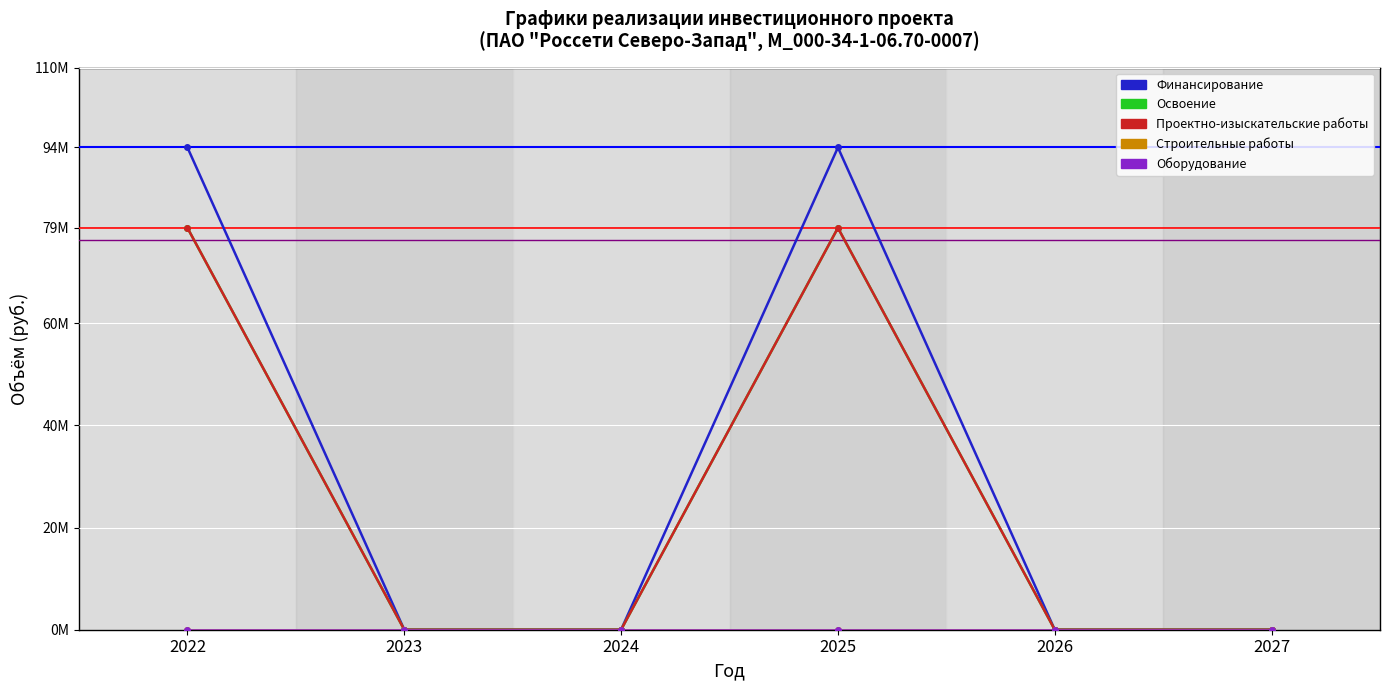

List the series in order of their peak value, lowest first.

Строительные работы, Оборудование, Освоение, Проектно-изыскательские работы, Финансирование